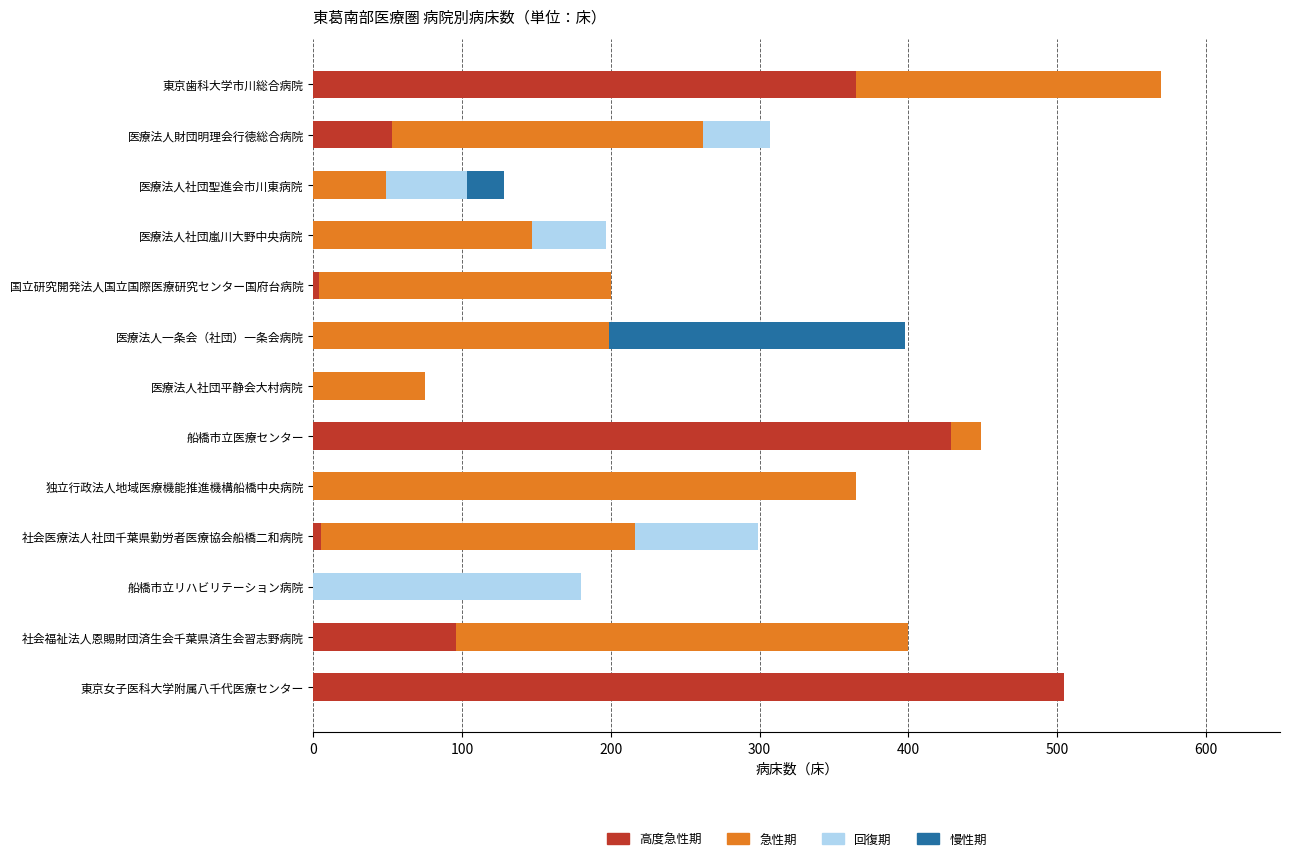

What is the total value across all series at 医療法人社団平静会大村病院?

75